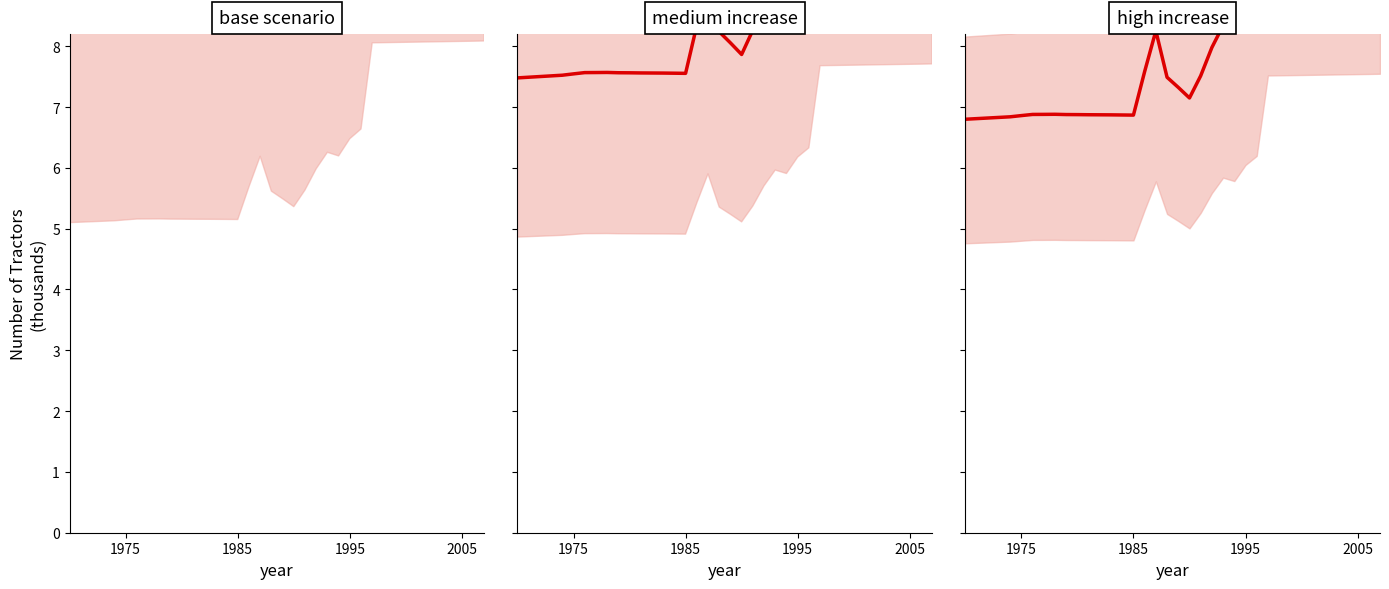

What is the difference between the second highest and minimum values in the red series series?

4.0